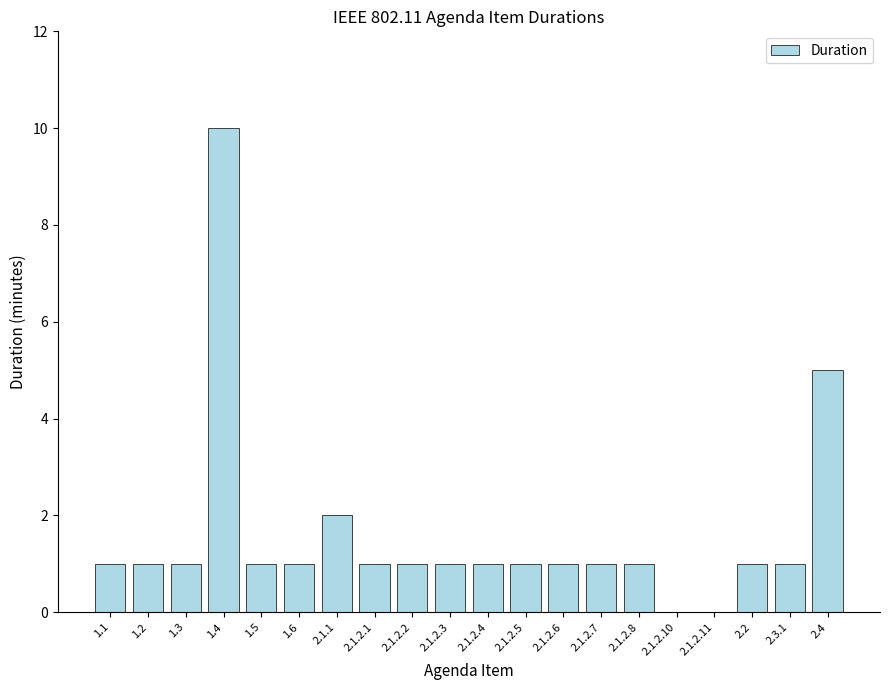

Count the number of data series in this chart.

1